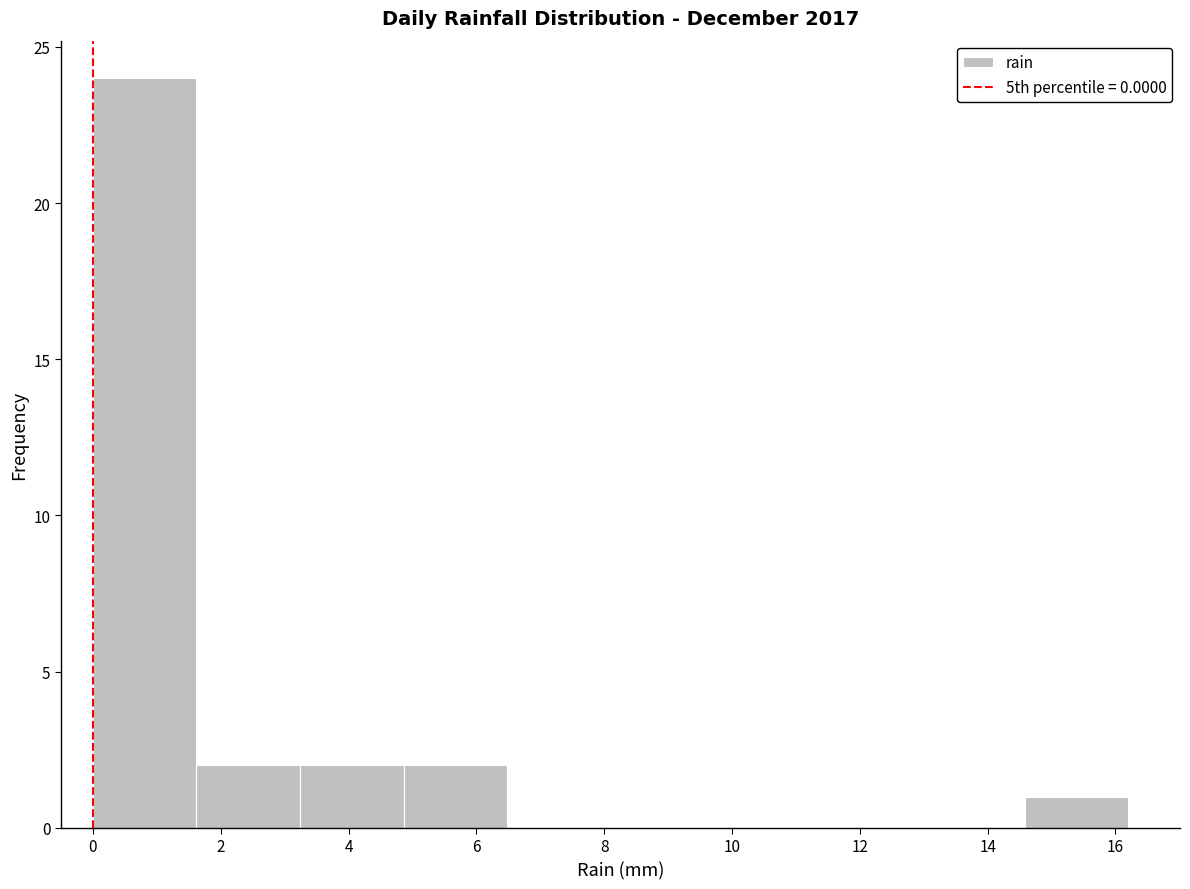

Which range on the x-axis has the tallest bar?

0.00 to 1.62